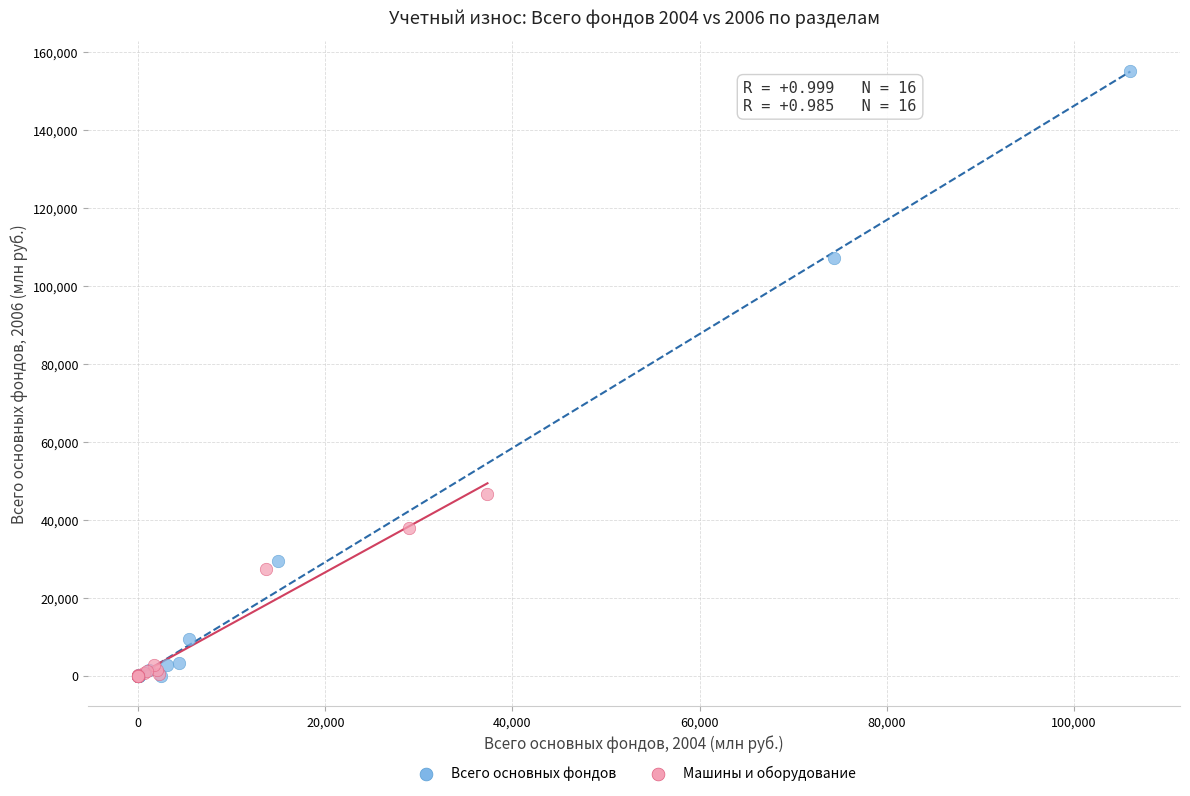

Which series reaches the maximum Y coordinate?

Всего основных фондов